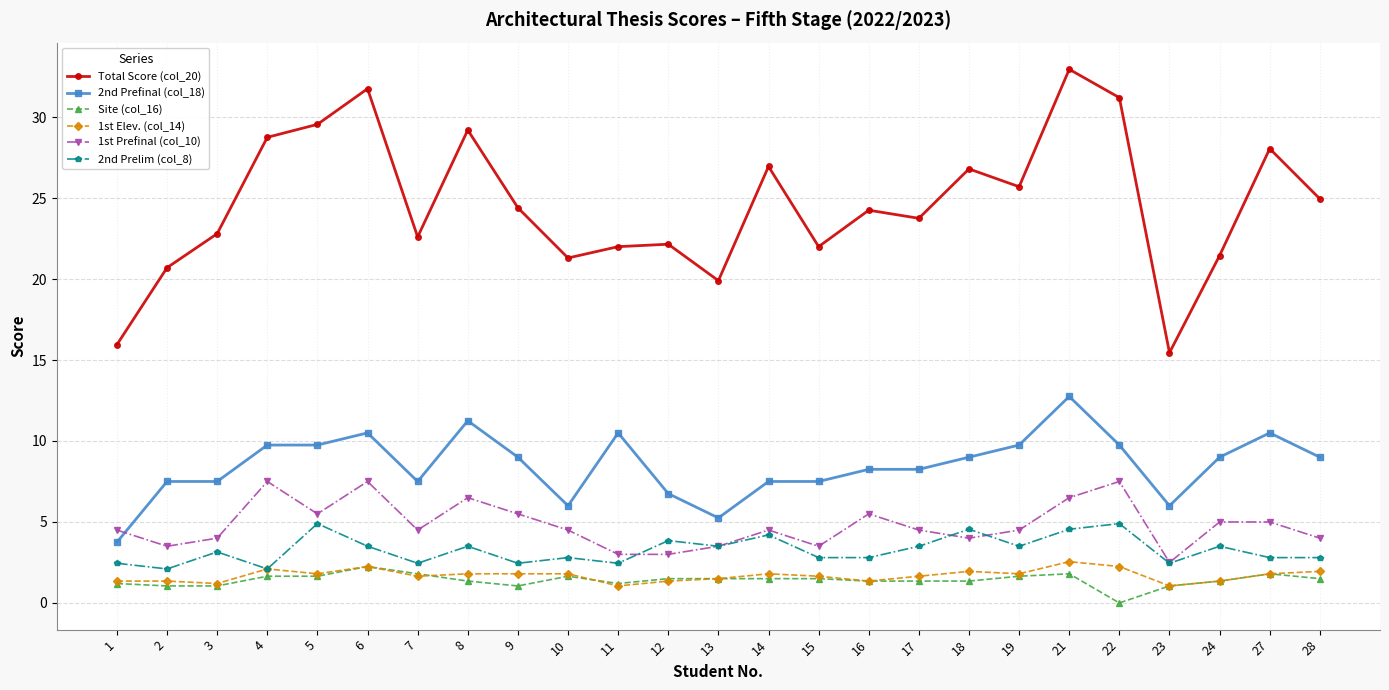

The value of 1st Elev. (col_14) at 1 is 1.4. True or false?

True